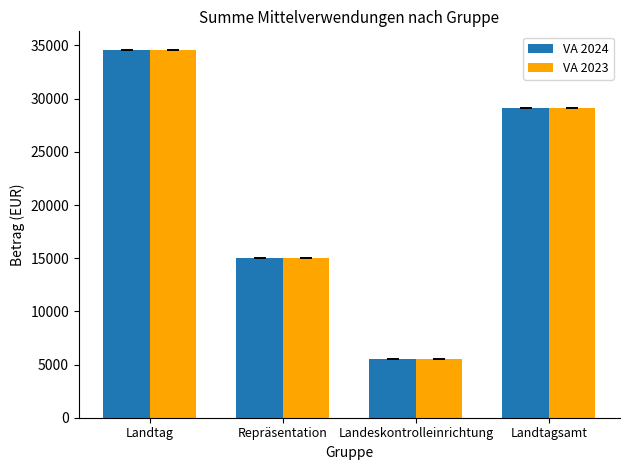

Is the value of VA 2024 at Landeskontrolleinrichtung greater than the value of VA 2023 at Repräsentation?

No